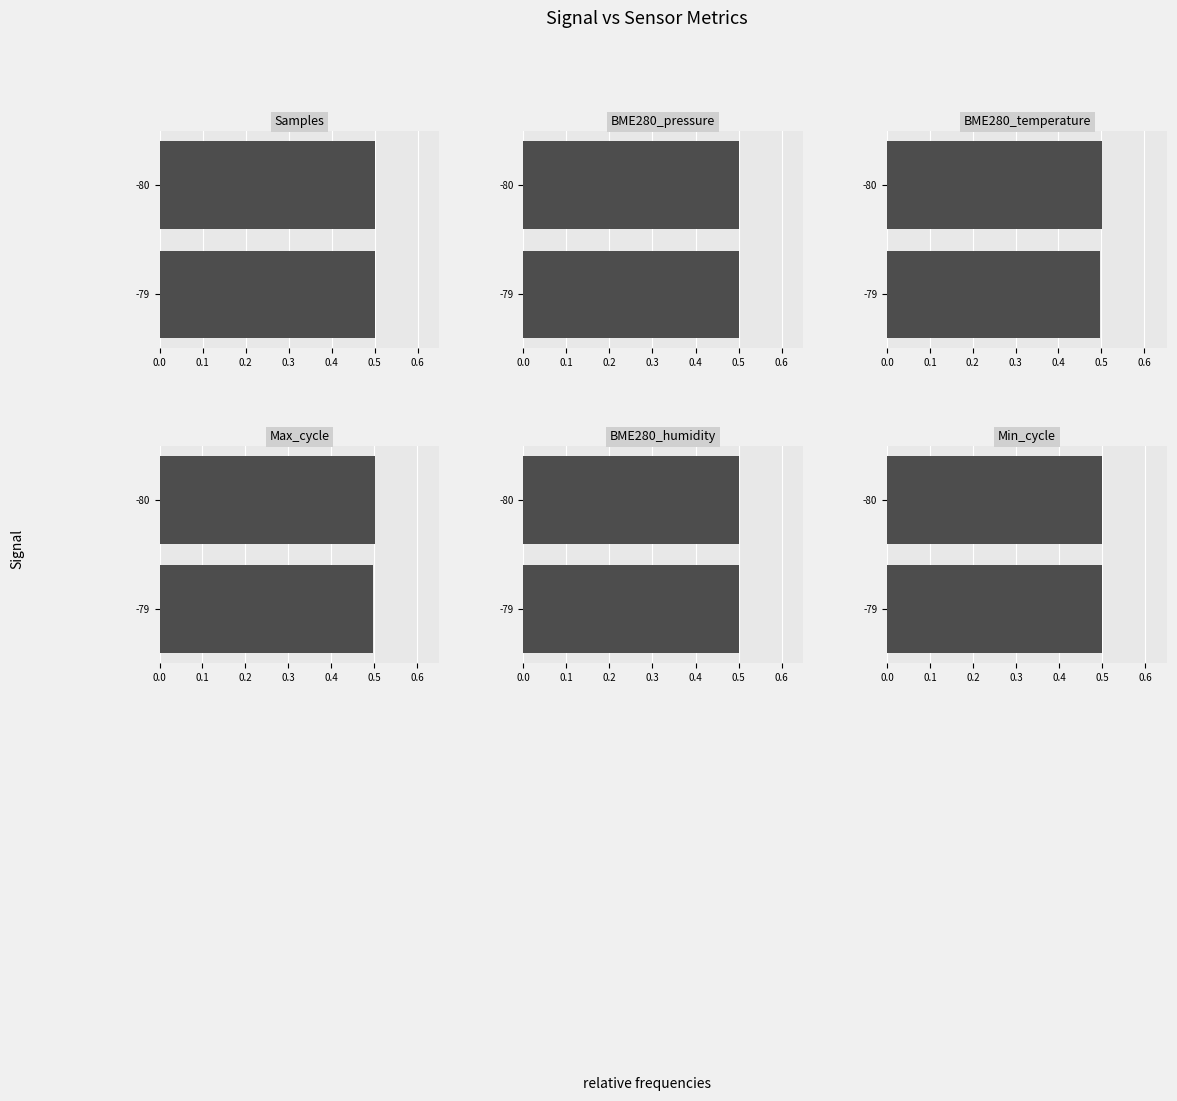

Does the chart contain any negative values?

No